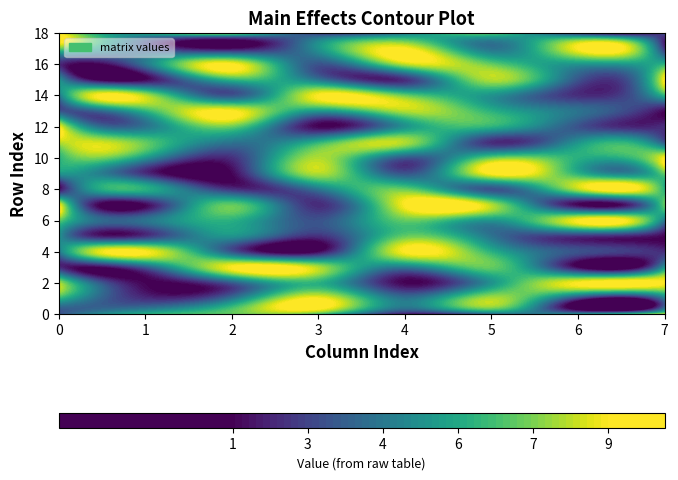

How many data points in 4 are above 5?

9